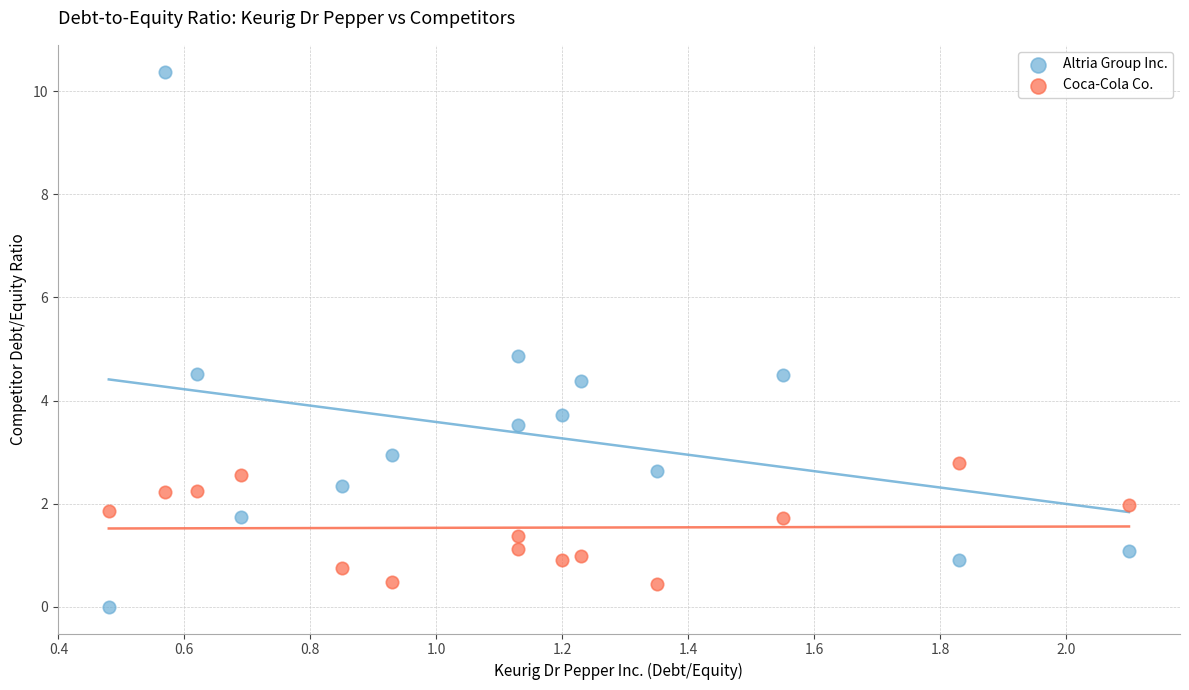

Which series has the largest Y range (max minus min)?

Altria Group Inc.